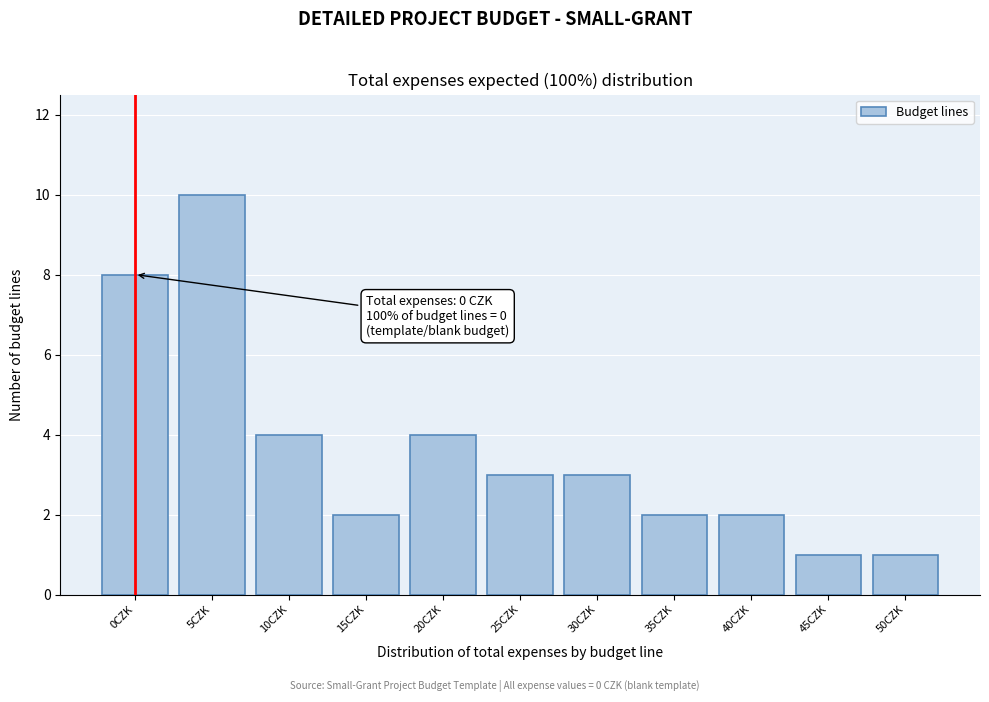

Reading left to right, list all the values displayed in this chart.

0CZK=8	5CZK=10	10CZK=4	15CZK=2	20CZK=4	25CZK=3	30CZK=3	35CZK=2	40CZK=2	45CZK=1	50CZK=1